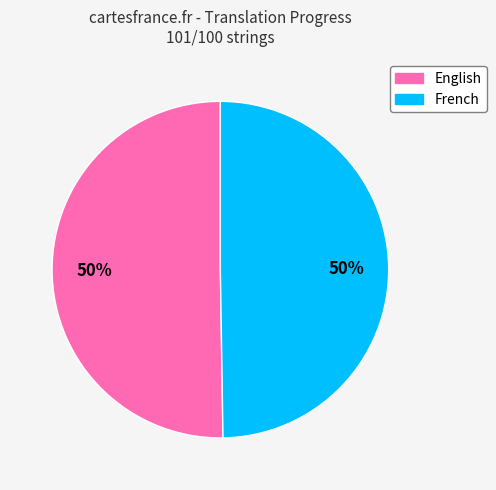

To the nearest percent, what portion does English represent?

50%